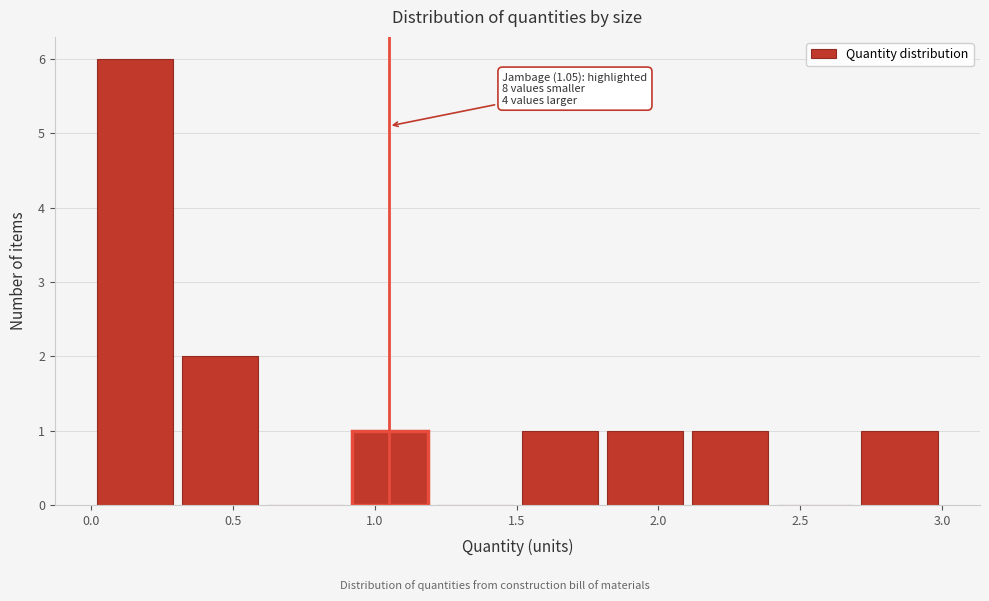

Over which range of the x-axis is the bar tallest?

0.0 to 0.3